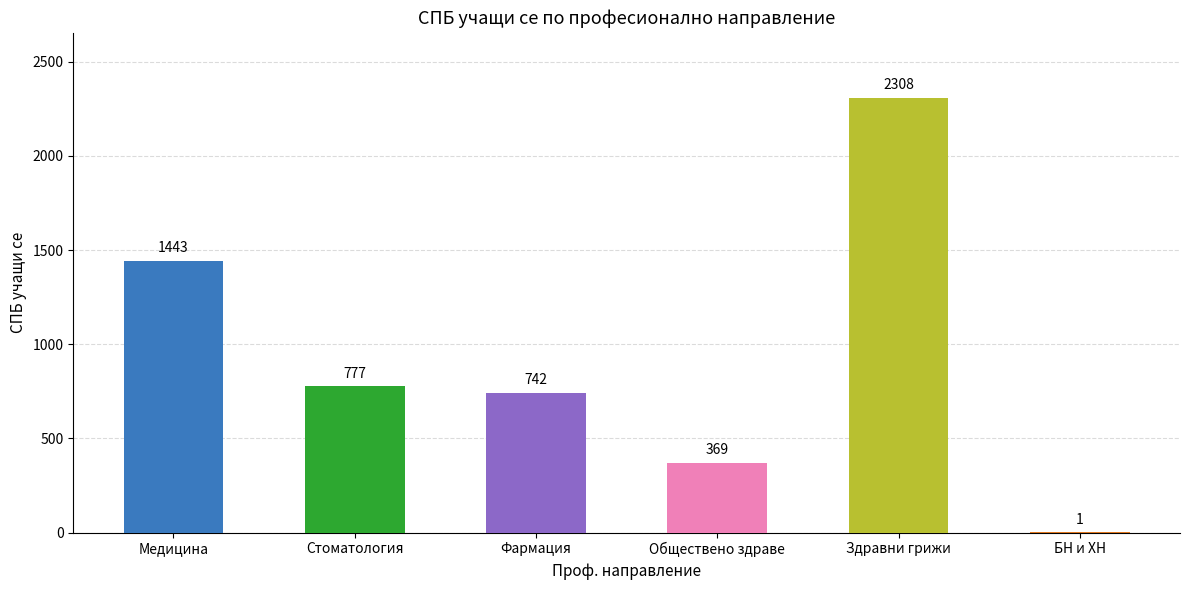

Reading left to right, list all the values displayed in this chart.

1443	777	742	369	2308	1